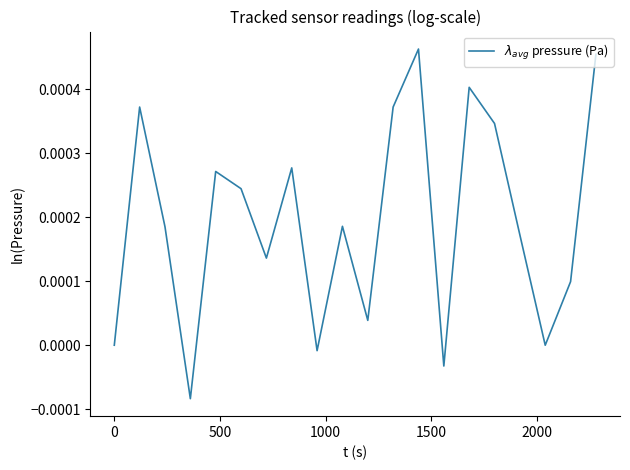

How many distinct data groups are displayed?

1